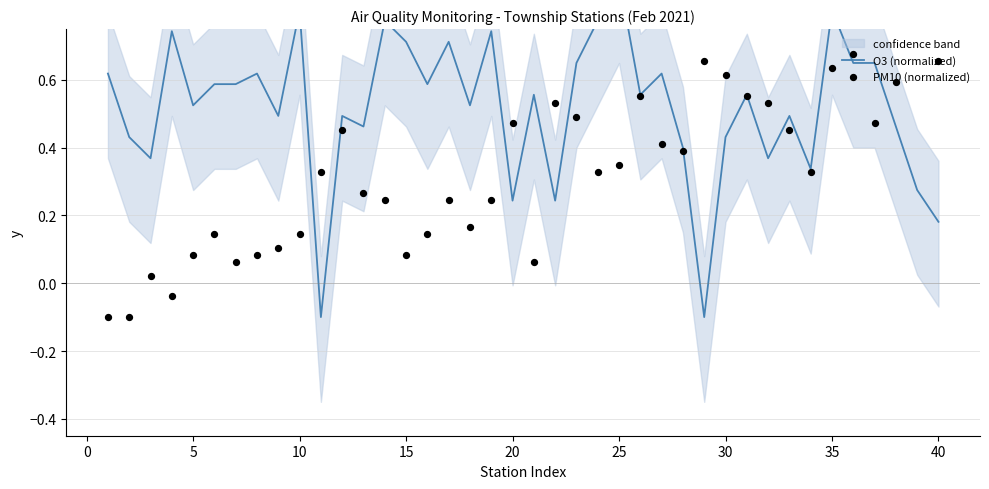

At how many categories does at least one series exceed 0?

40